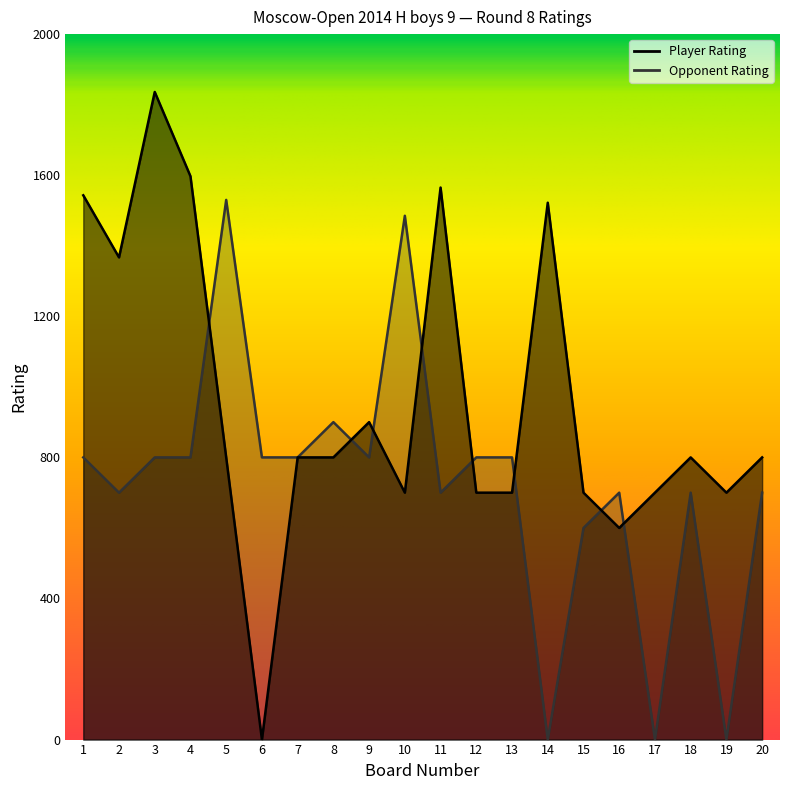

How many categories are shown in the chart?

20